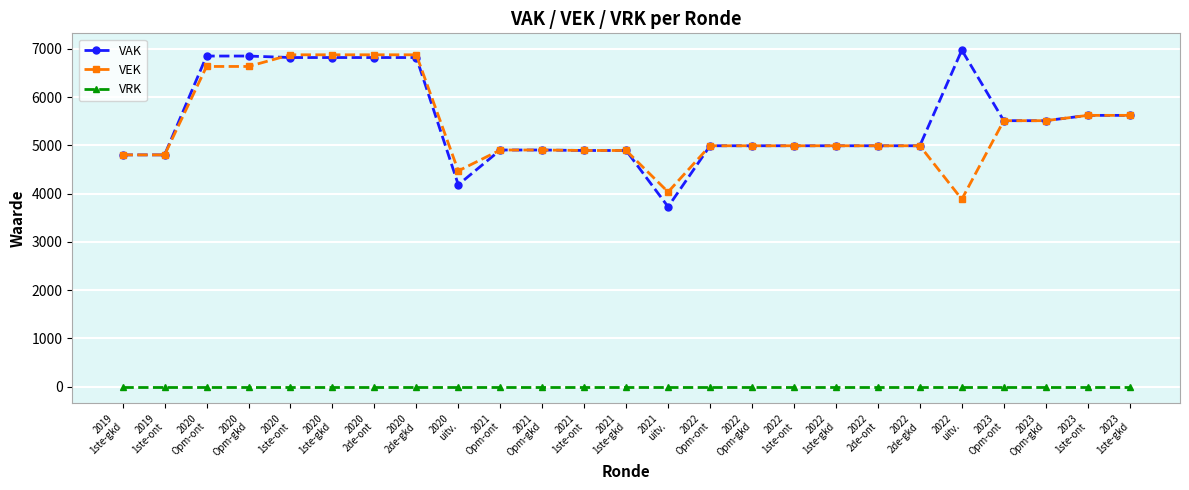

Does the chart have visible grid lines?

Yes